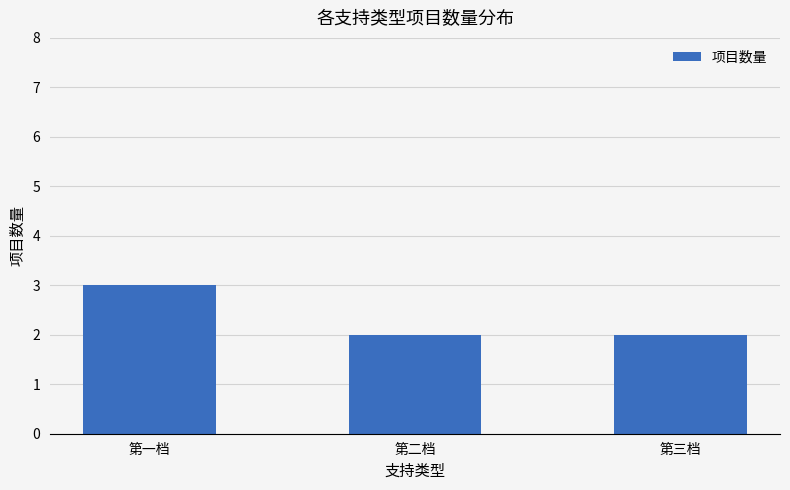

What position from the left is 第三档?

3